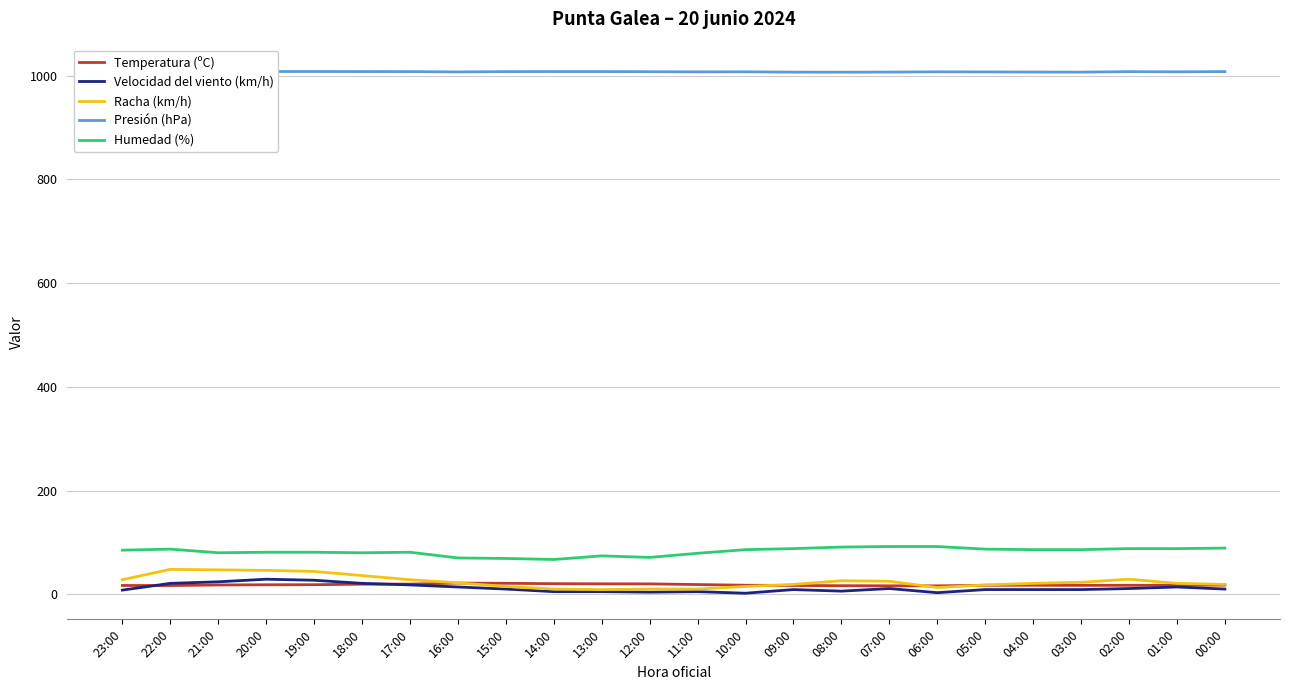

Where is the first local minimum for Presión (hPa)?

16:00